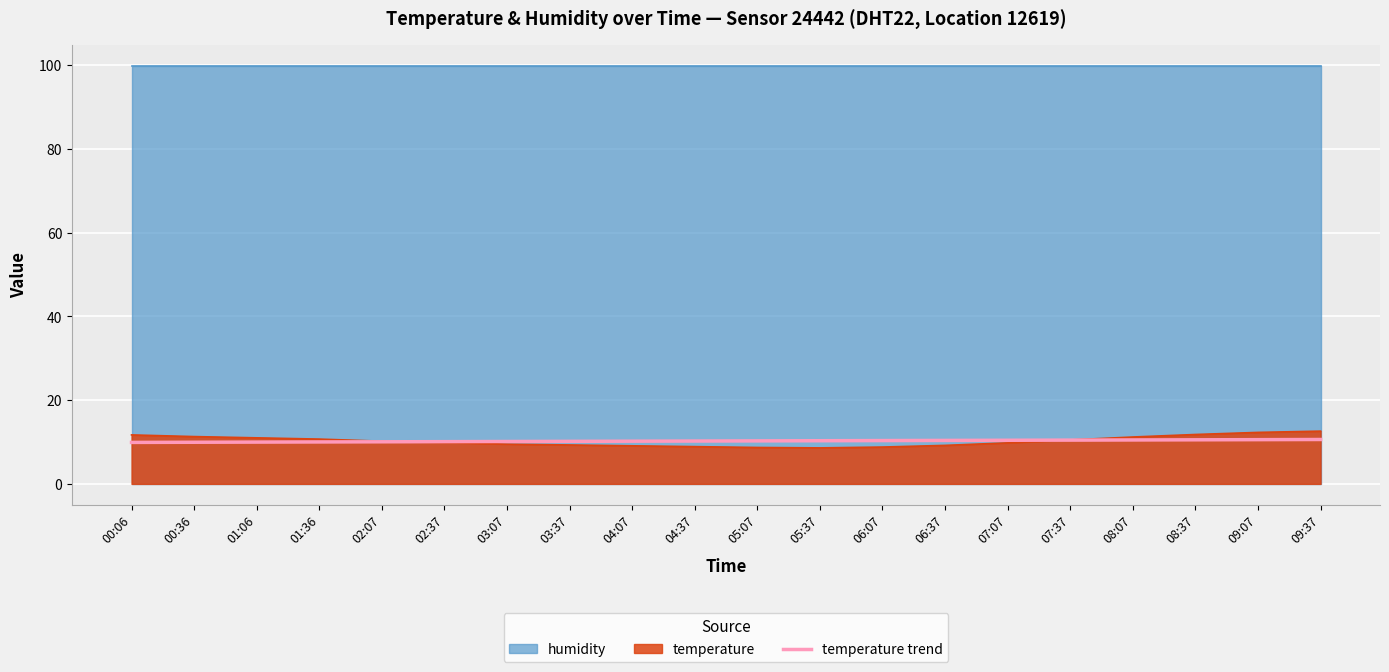

What is the sum of the values at 01:06 and 02:37?

20.1